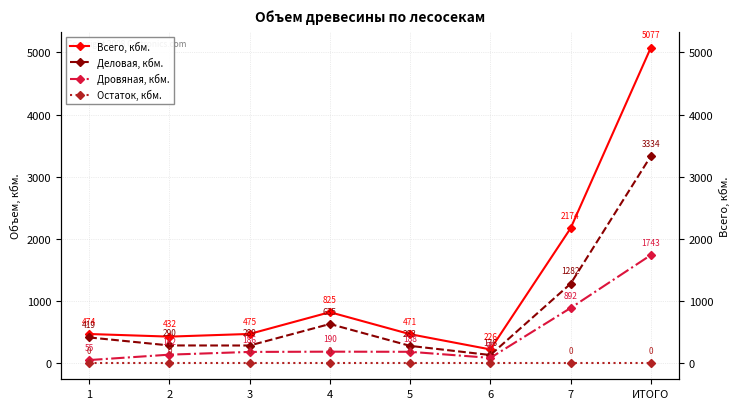

Reading left to right, transcribe all the data shown in this chart.

Всего, кбм.: 1=474	2=432	3=475	4=825	5=471	6=226	7=2174	ИТОГО=5077
Деловая, кбм.: 1=419	2=290	3=289	4=635	5=283	6=136	7=1282	ИТОГО=3334
Дровяная, кбм.: 1=55	2=142	3=186	4=190	5=188	6=90	7=892	ИТОГО=1743
Остаток, кбм.: 1=0	2=0	3=0	4=0	5=0	6=0	7=0	ИТОГО=0